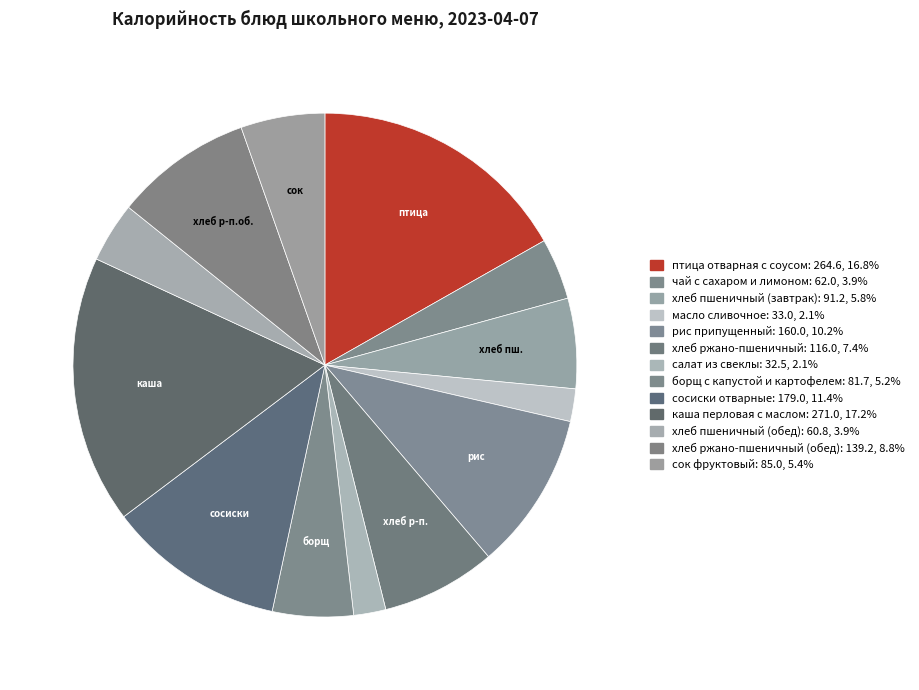

Count the number of slices in the pie.

13